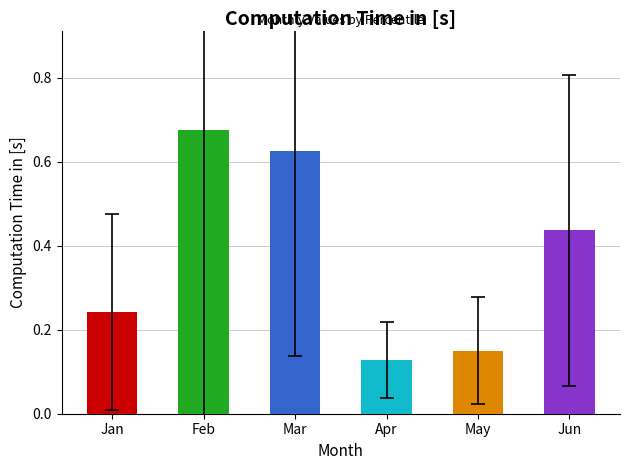

Which has a higher value, Jun or Feb?

Feb